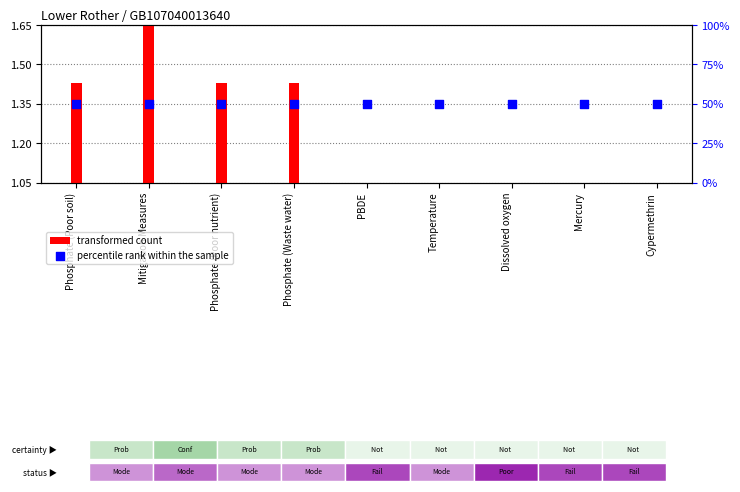

Which series reaches the minimum Y coordinate?

transformed count